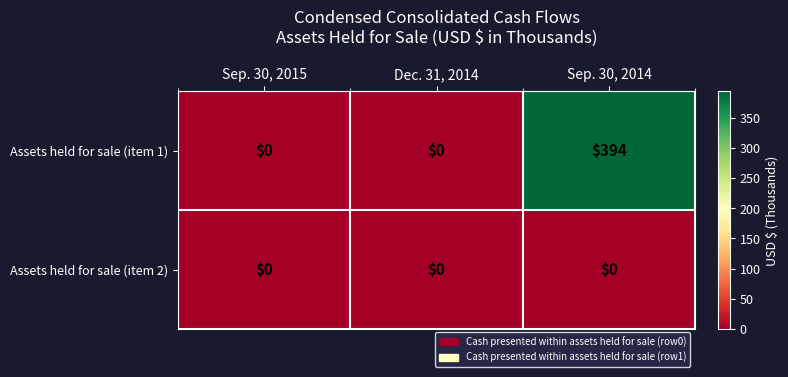

Reading left to right, extract all data points from this chart.

Assets held for sale (item 1): 0	0	394
Assets held for sale (item 2): 0	0	0